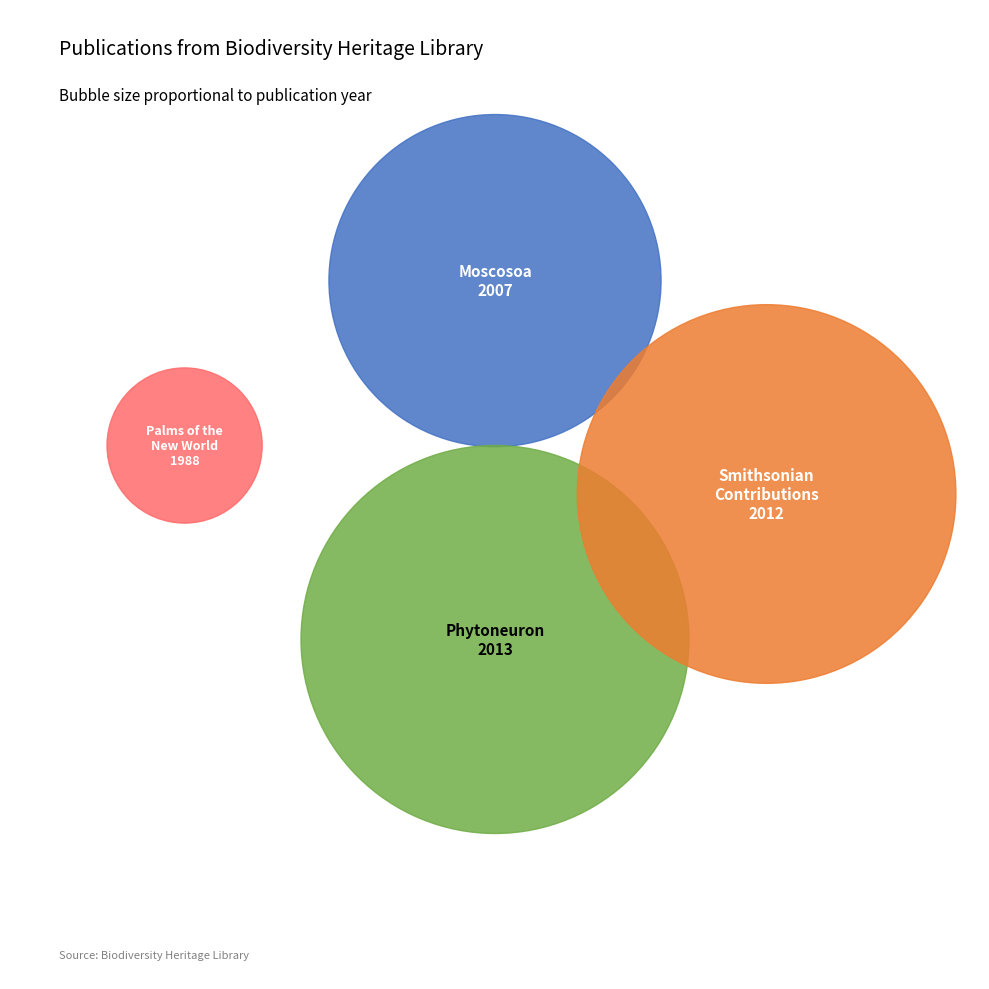

Is there any slice that represents more than half of the pie?

No